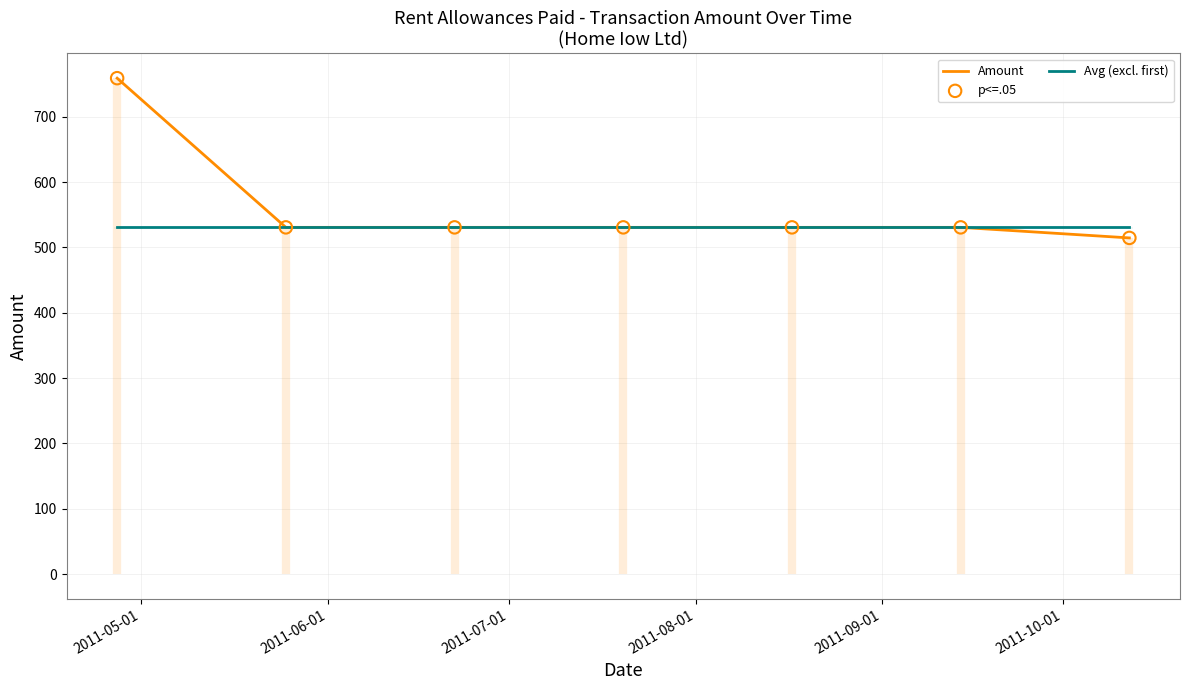

What are all the series names shown in the legend?

Amount, Avg (excl. first), p<=.05